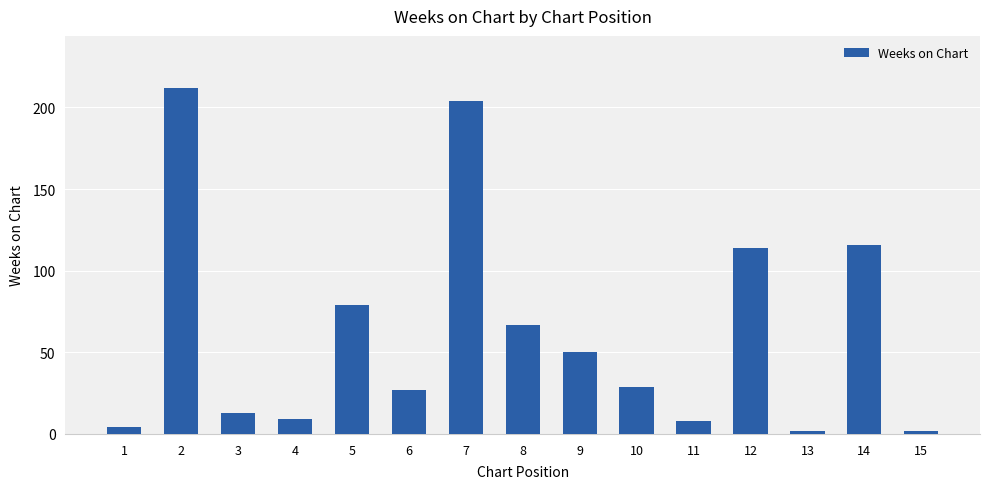

The value at 14 is 116. True or false?

True